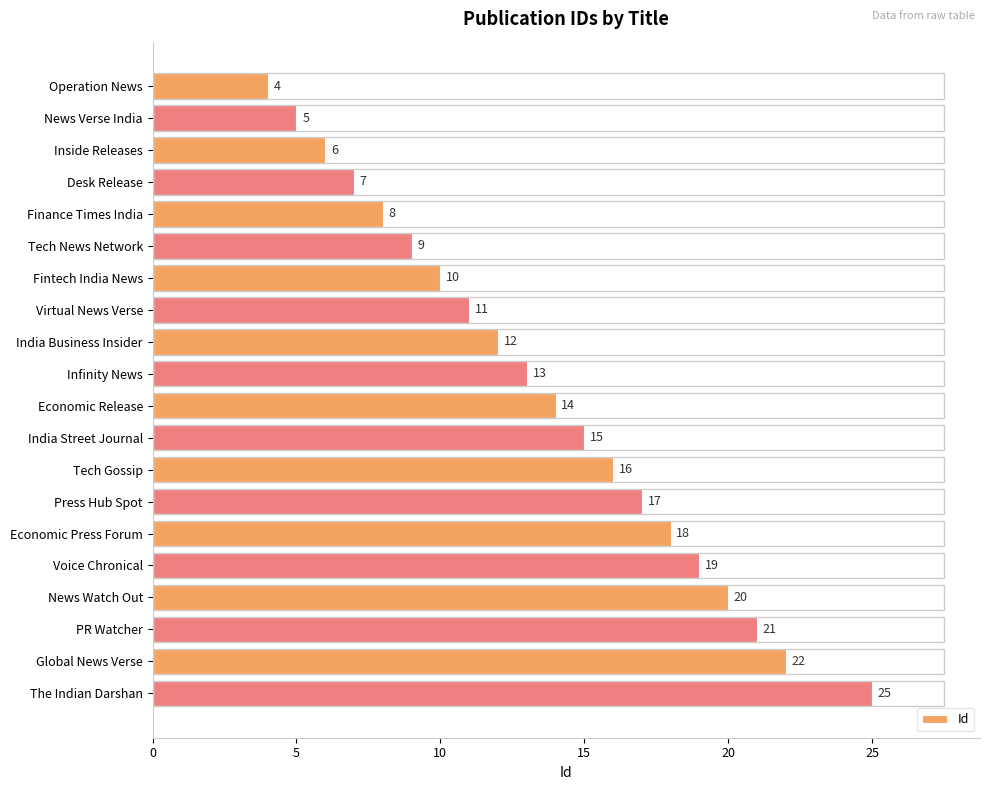

Approximately how many times larger is the value at India Business Insider compared to Desk Release?

1.7